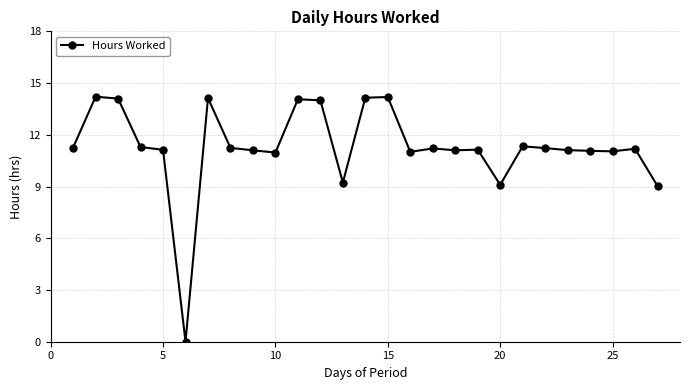

How many positive values are there?

26